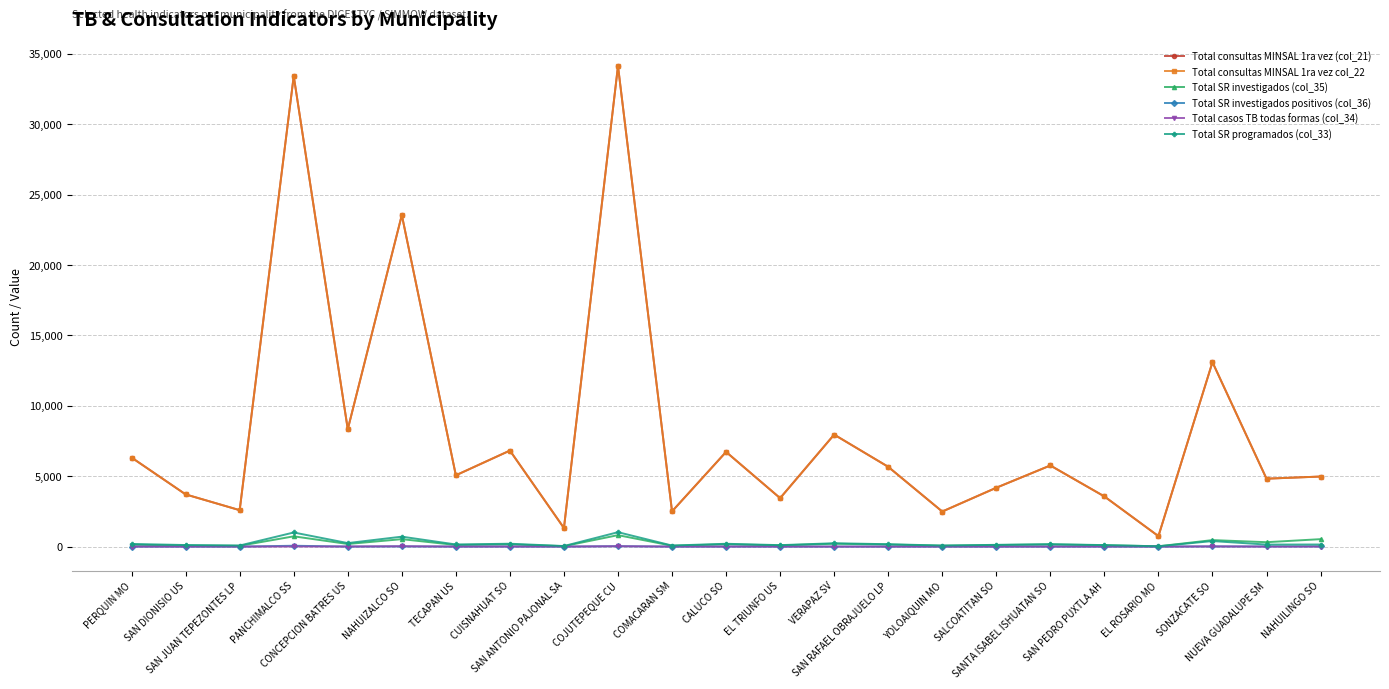

What is the label of the 9th point from the right?

SAN RAFAEL OBRAJUELO LP